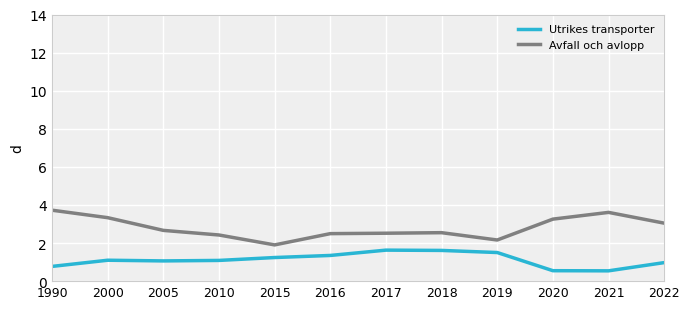

True or false: Utrikes transporter and Avfall och avlopp cross at least once.

False